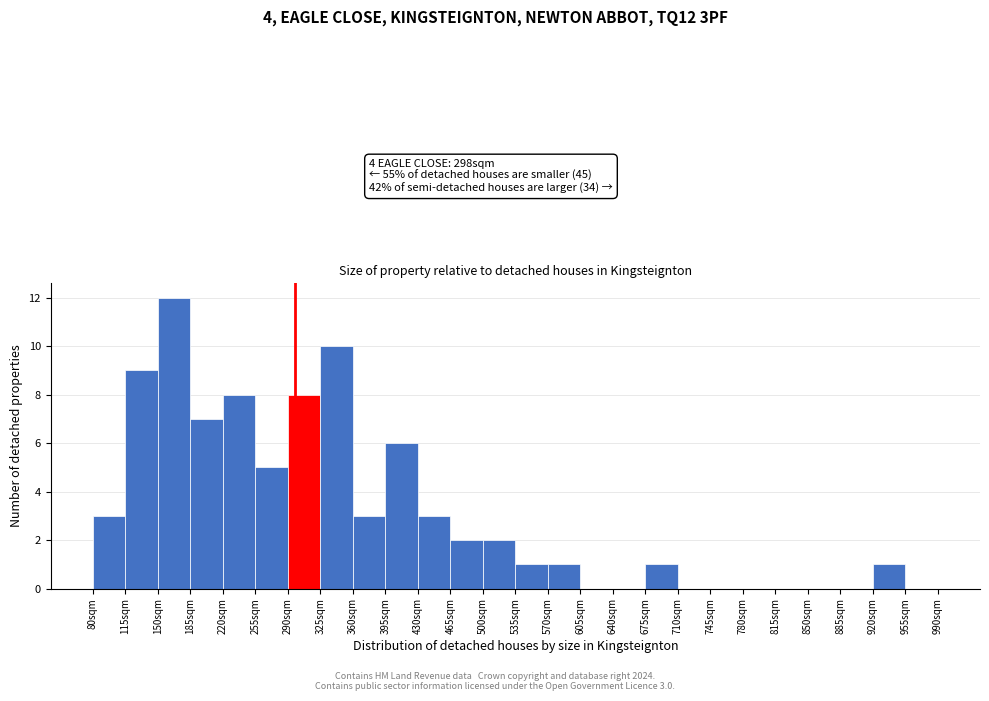

Over which range of the x-axis is the bar tallest?

150 to 185